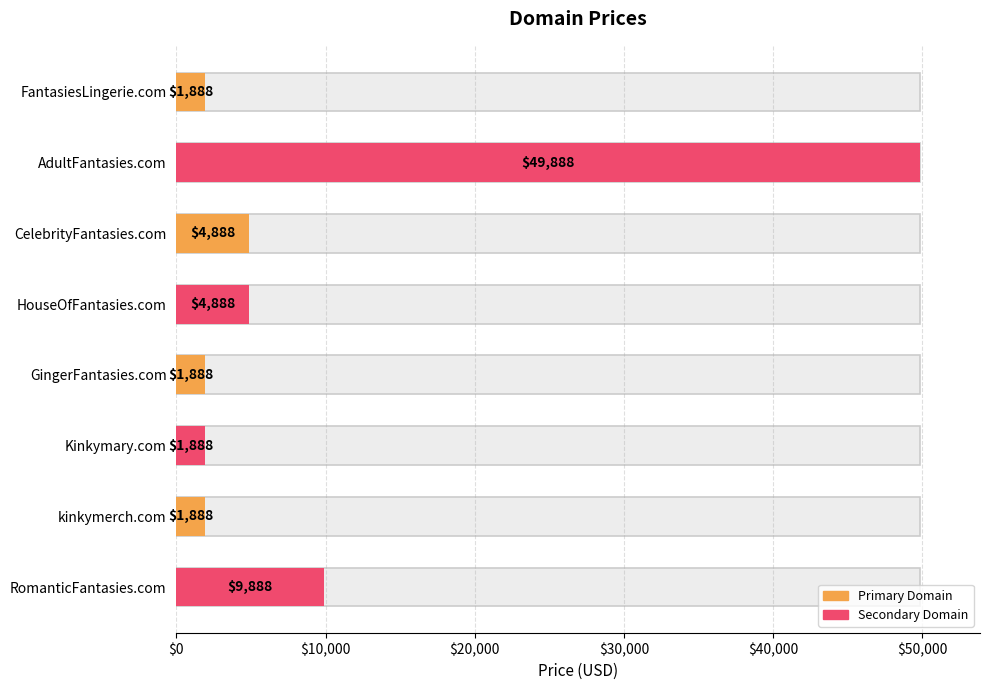

Is it true that the value at RomanticFantasies.com is 9888?

True